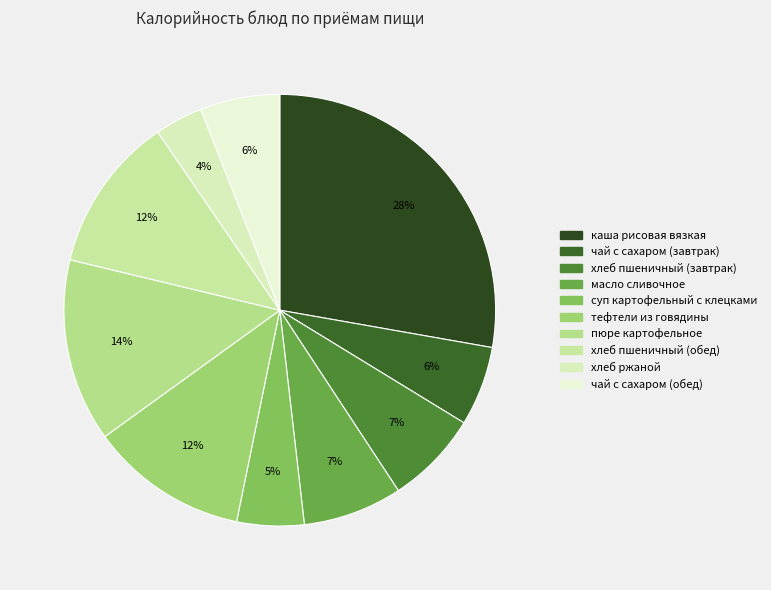

Which category has the smallest portion of the pie?

хлеб ржаной